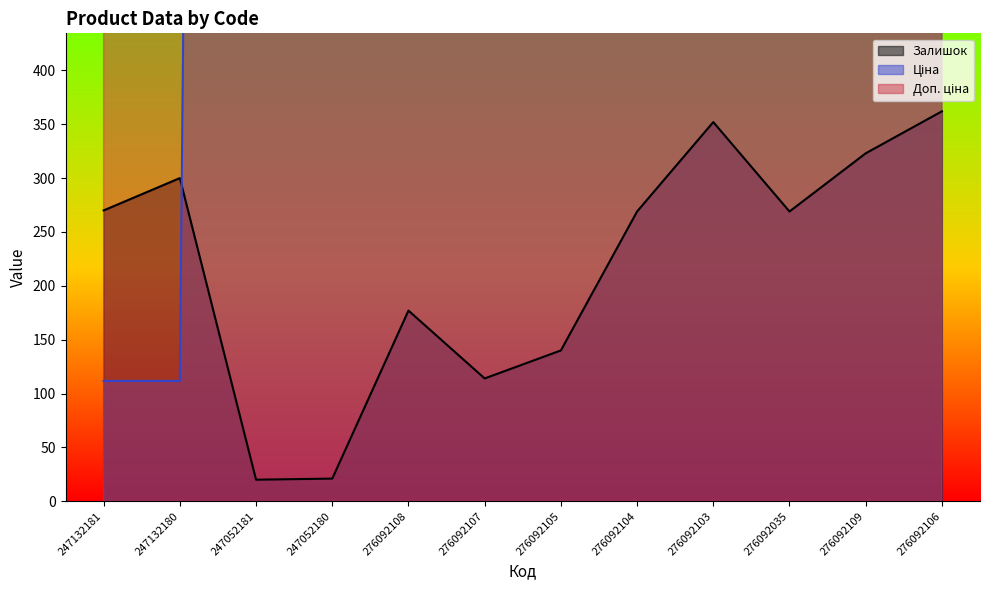

Reading right to left, extract all data points from this chart.

Залишок: 276092106=362.0	276092109=323.0	276092035=269.0	276092103=352.0	276092104=269.0	276092105=140.0	276092107=114.0	276092108=177.0	247052180=21.0	247052181=20.0	247132180=300.0	247132181=270.0
Ціна: 276092106=862.8	276092109=862.8	276092035=862.8	276092103=862.8	276092104=862.8	276092105=862.8	276092107=560.8	276092108=862.8	247052180=7436.2	247052181=7436.2	247132180=111.7	247132181=111.7
Доп. ціна: 276092106=1169.2	276092109=1169.2	276092035=1169.2	276092103=1169.2	276092104=1169.2	276092105=1169.2	276092107=760.0	276092108=1169.2	247052180=7436.2	247052181=7436.2	247132180=11169.0	247132181=11169.0